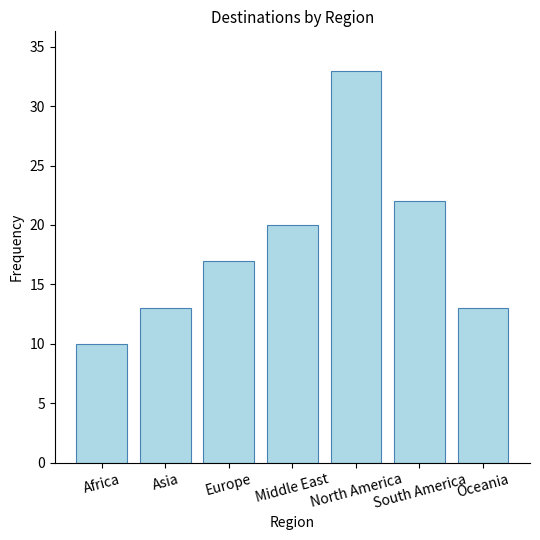

What is the average value?

18